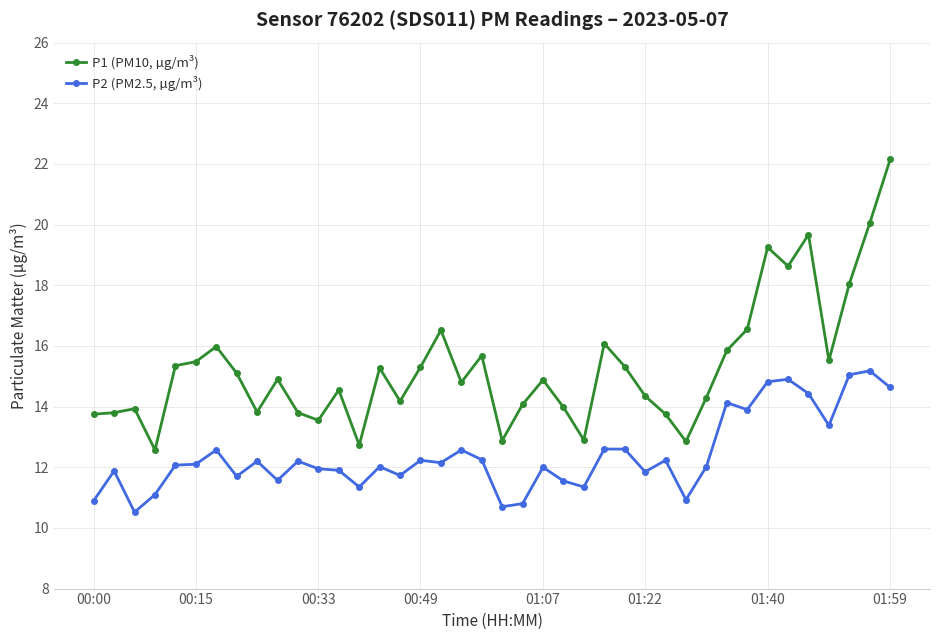

Rank the series by their average value, from lowest to highest.

P2 (PM2.5, µg/m³), P1 (PM10, µg/m³)